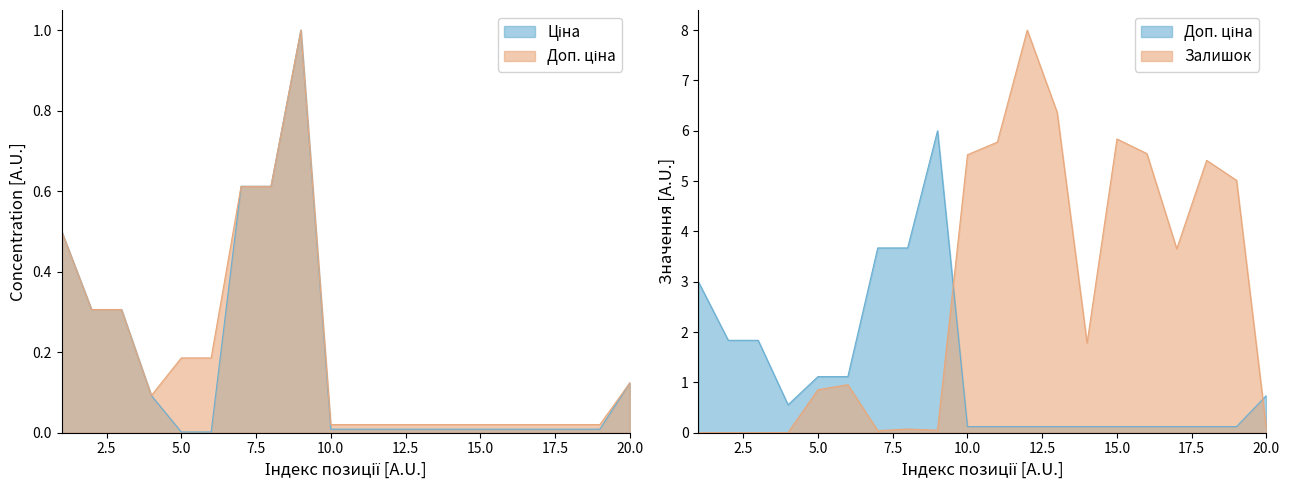

What is the difference between the maximum and minimum values in the Ціна series?

1.0